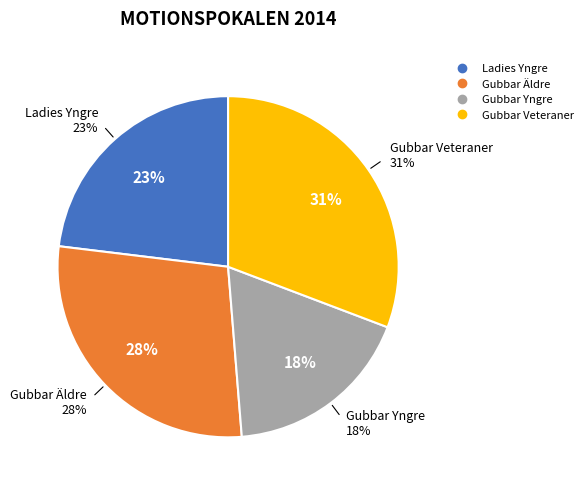

Is Gubbar Veteraner the majority of the pie?

No